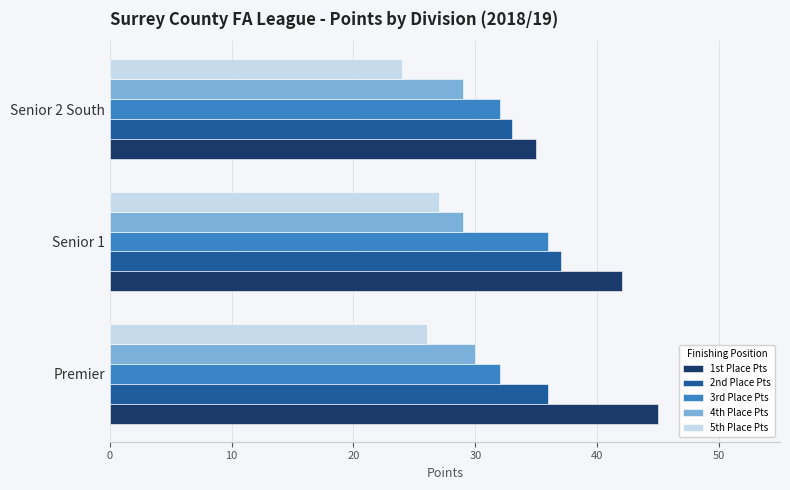

Rank the categories by 1st Place Pts value from lowest to highest.

Senior 2 South, Senior 1, Premier